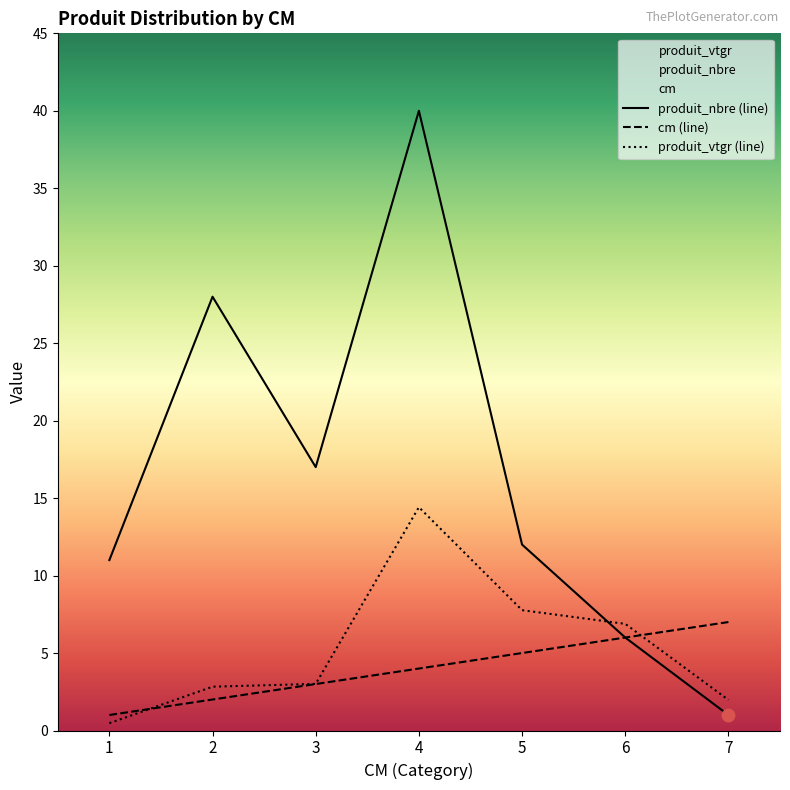

What are all the series names shown in the legend?

cm, produit_nbre, produit_vtgr